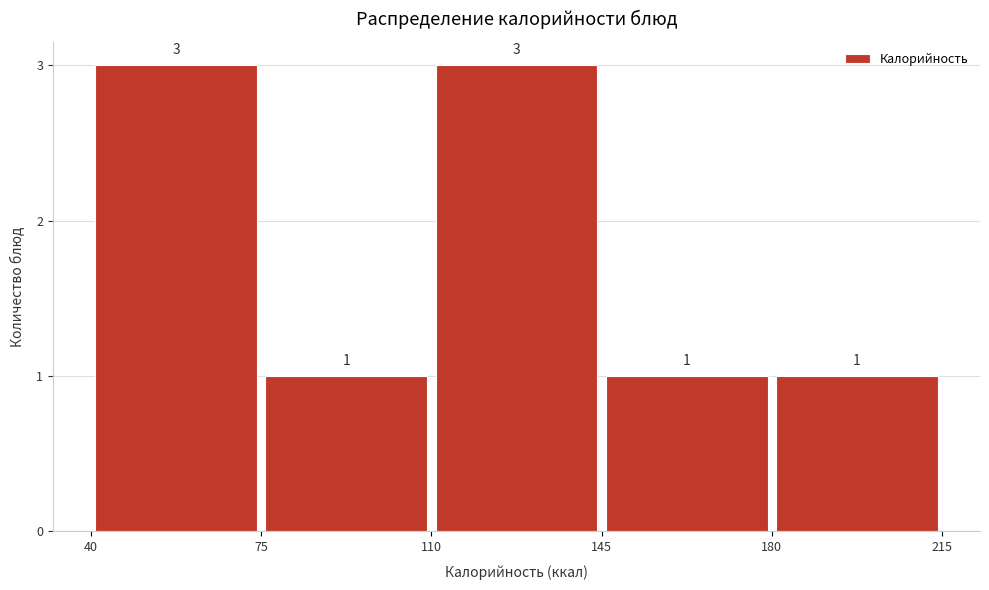

Reading left to right, transcribe this chart: for each bar, give the range it covers on the x-axis and its height.

40 to 75: 3
75 to 110: 1
110 to 145: 3
145 to 180: 1
180 to 215: 1